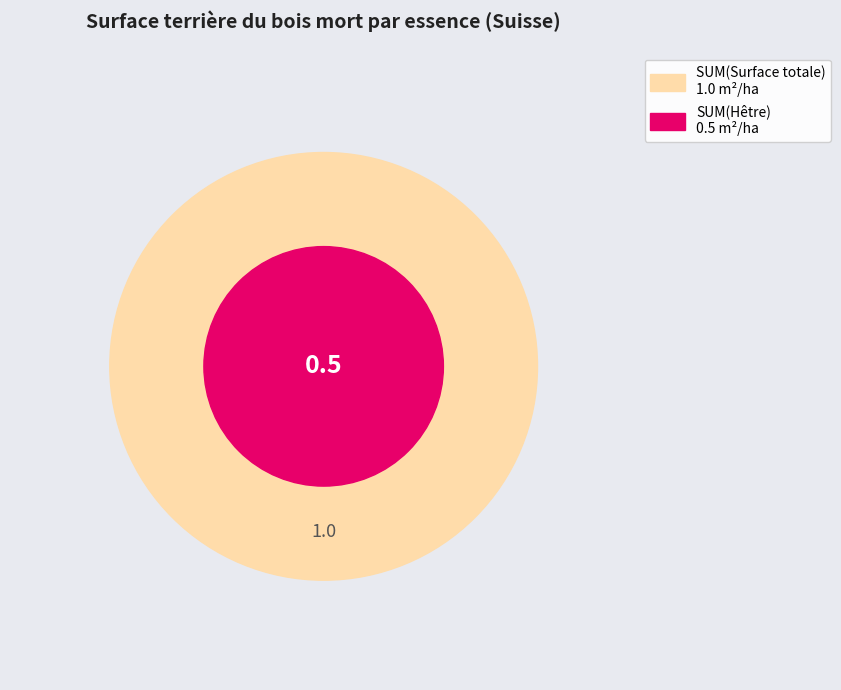

Is there a majority slice in this chart?

No